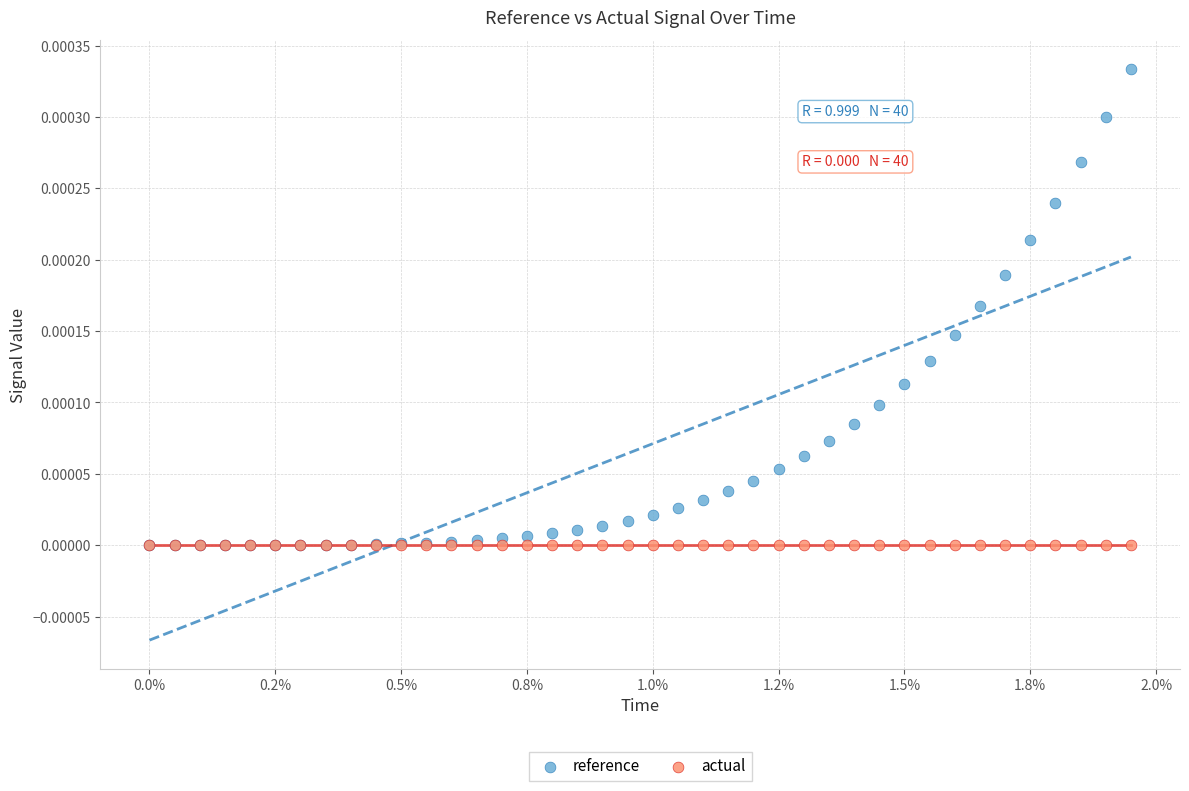

What are all the series names shown in the legend?

reference, actual